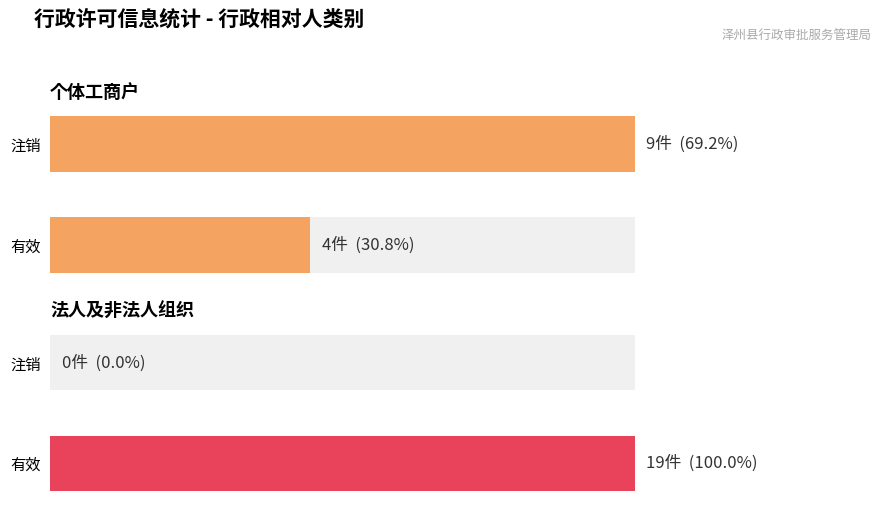

How many distinct data groups are displayed?

2